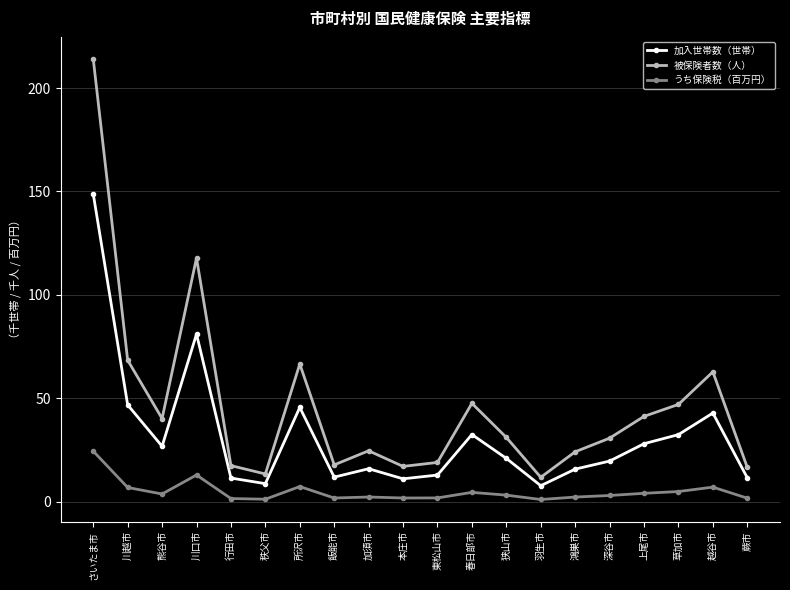

Which series has the largest total across all categories?

被保険者数（人）